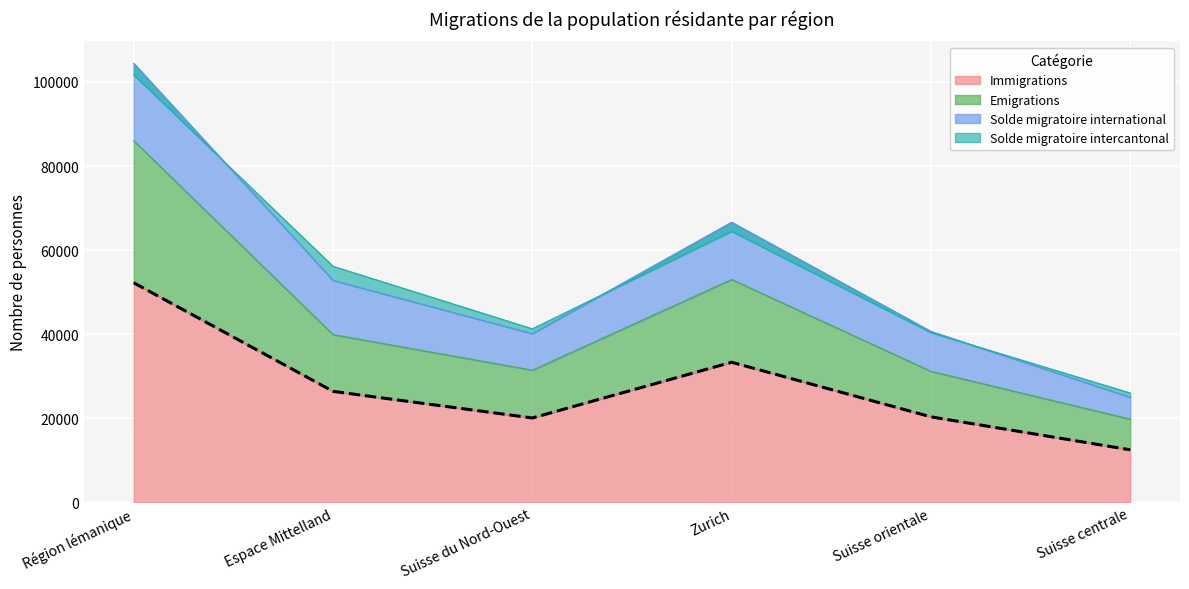

What is the difference between the maximum and minimum values in the Immigrations series?

39727